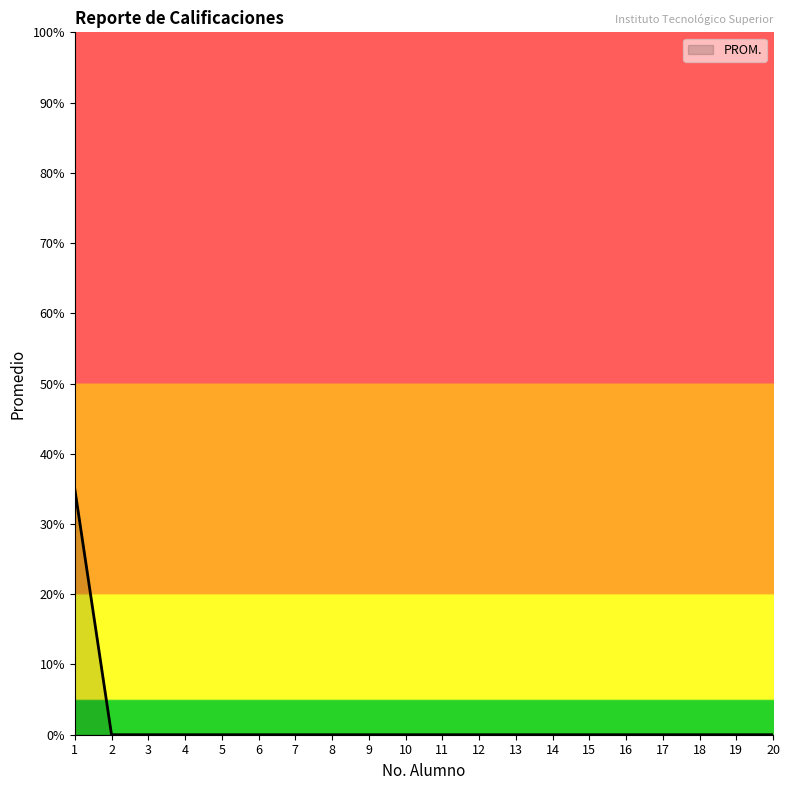

What is the greatest value displayed?

35